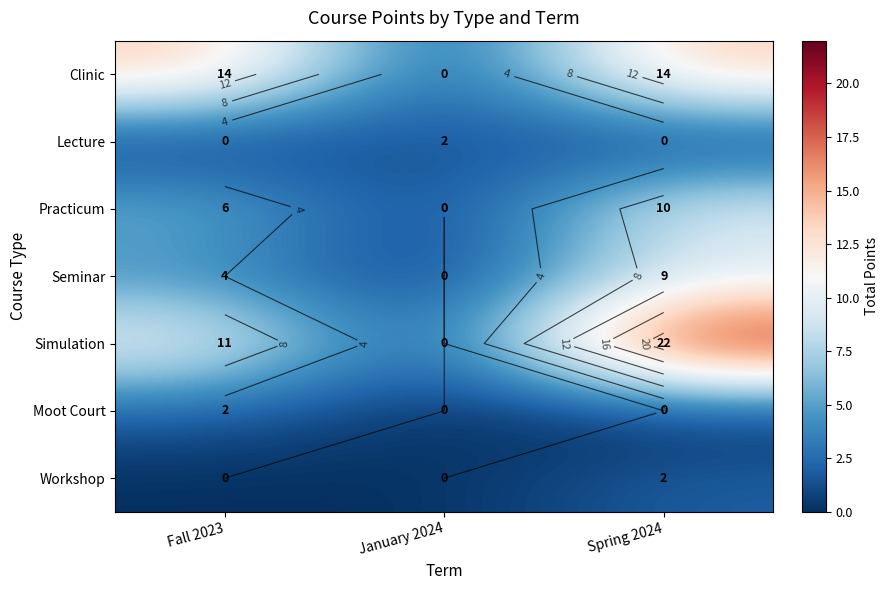

Count the Workshop values in the range 0 to 2.

3